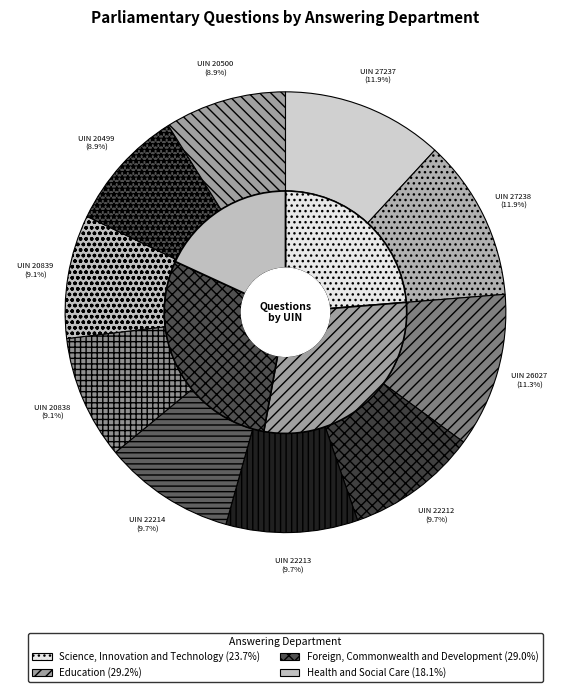

To the nearest percent, what is the average slice percentage?

10%